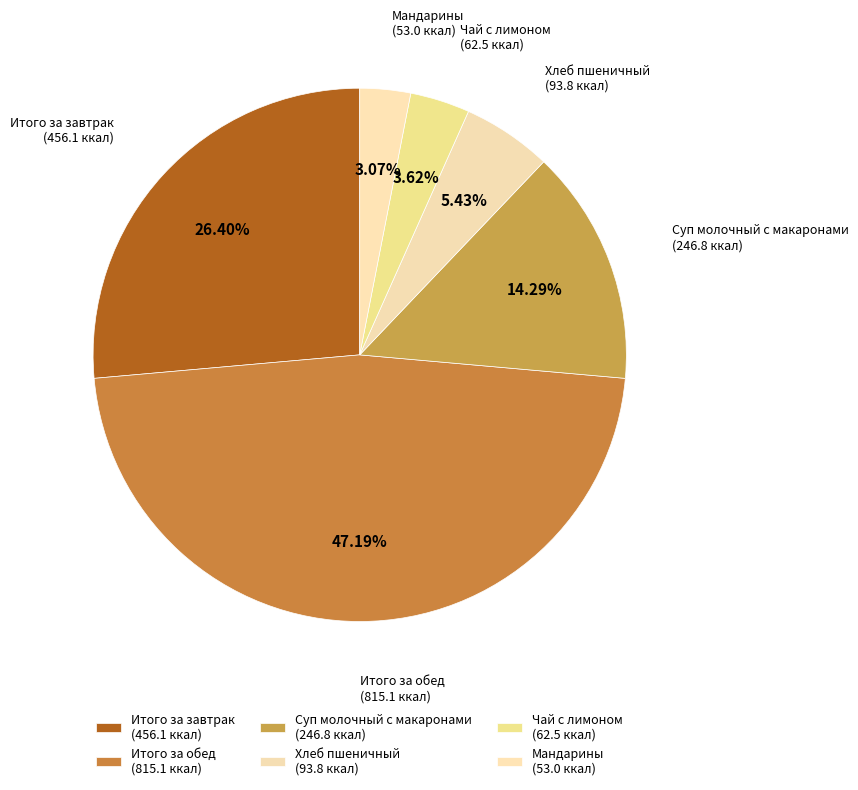

Approximately how many times larger is the value at Хлеб пшеничный compared to Мандарины?

1.8